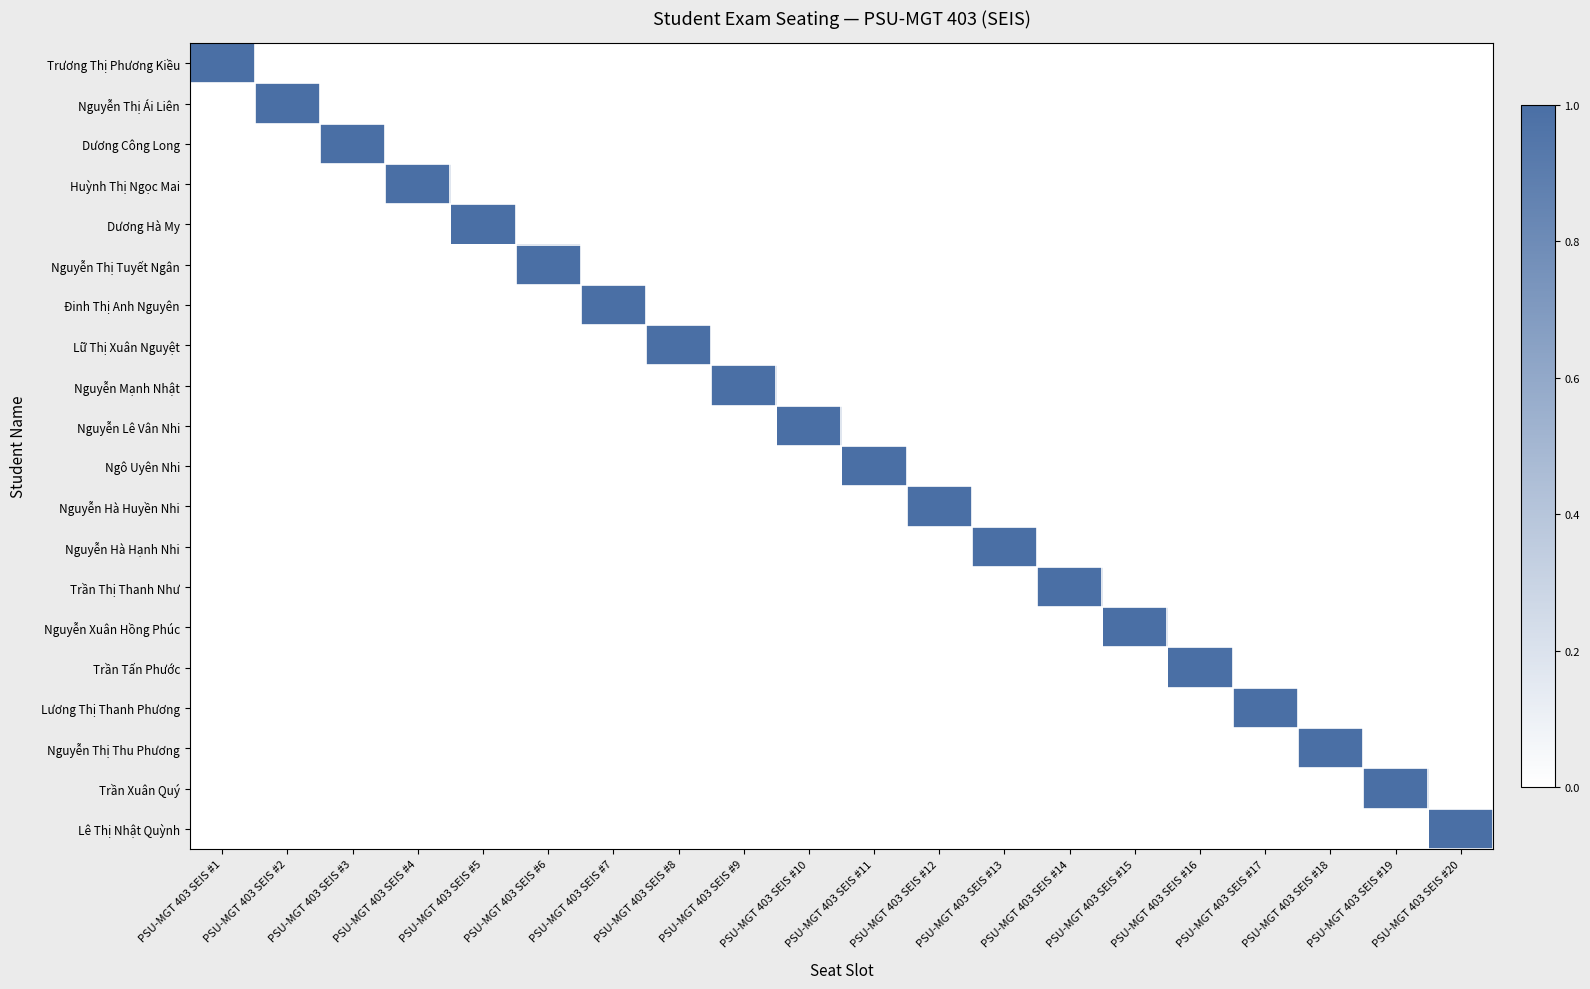

The value of Huỳnh Thị Ngọc Mai at PSU-MGT 403 SEIS #16 is -1. True or false?

False